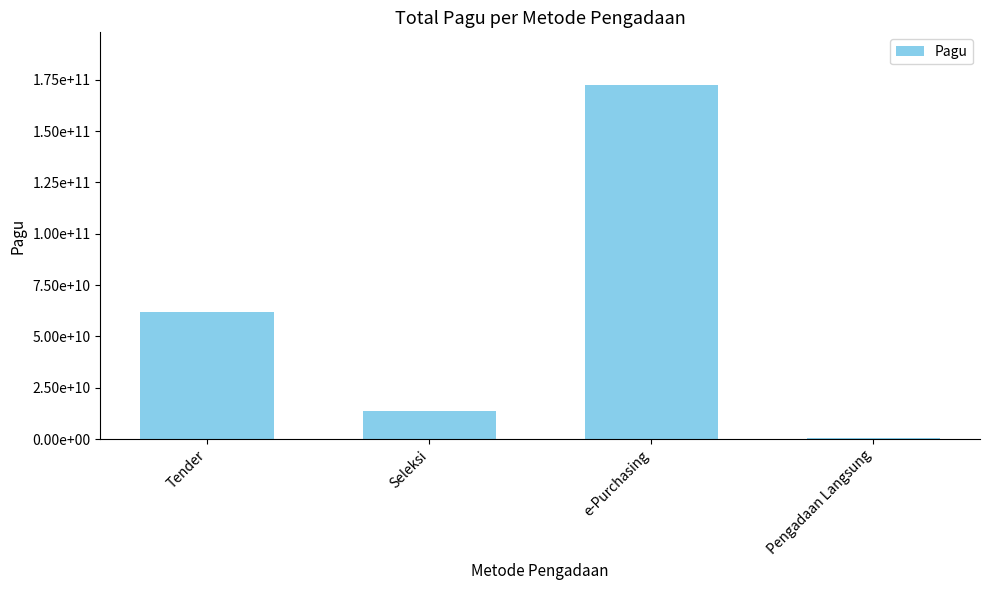

At which category does the chart reach its peak across all series?

e-Purchasing